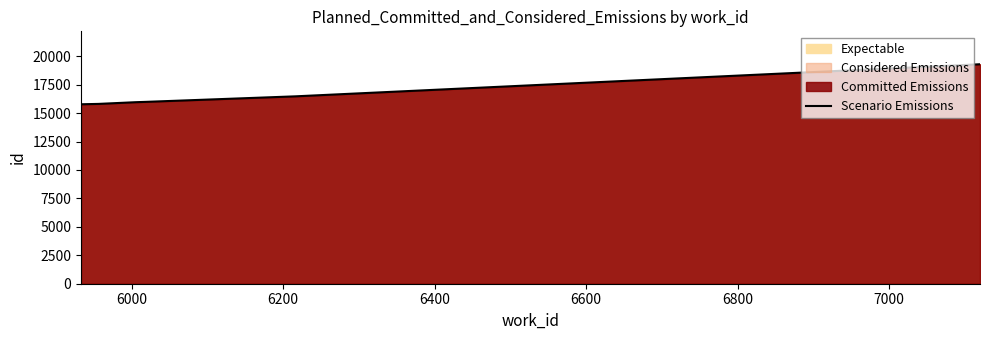

How many lines are shown in the chart?

1